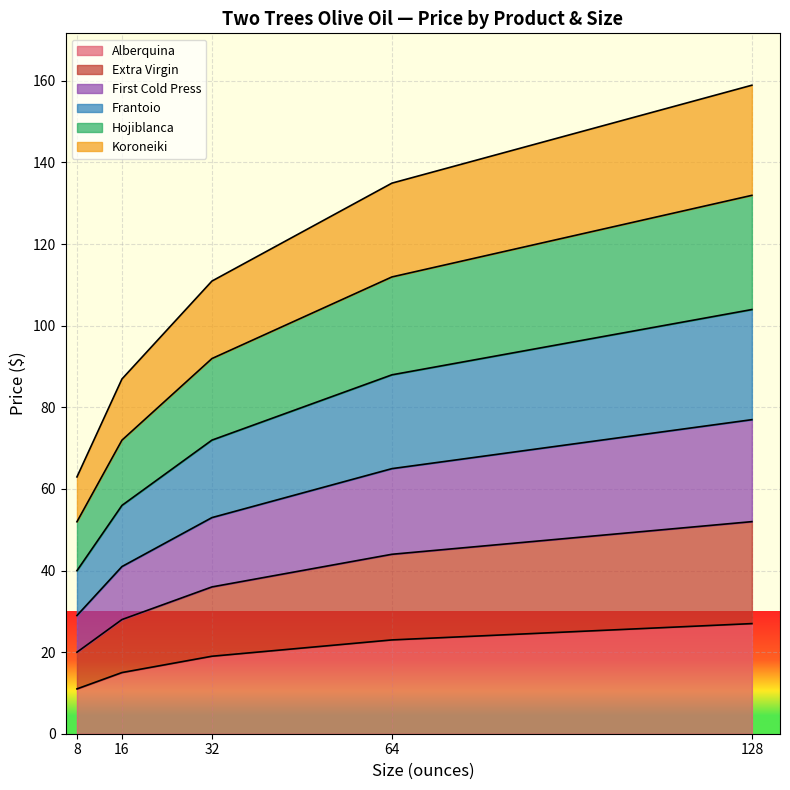

What is the spread (max minus min) of values at 32?

91.9